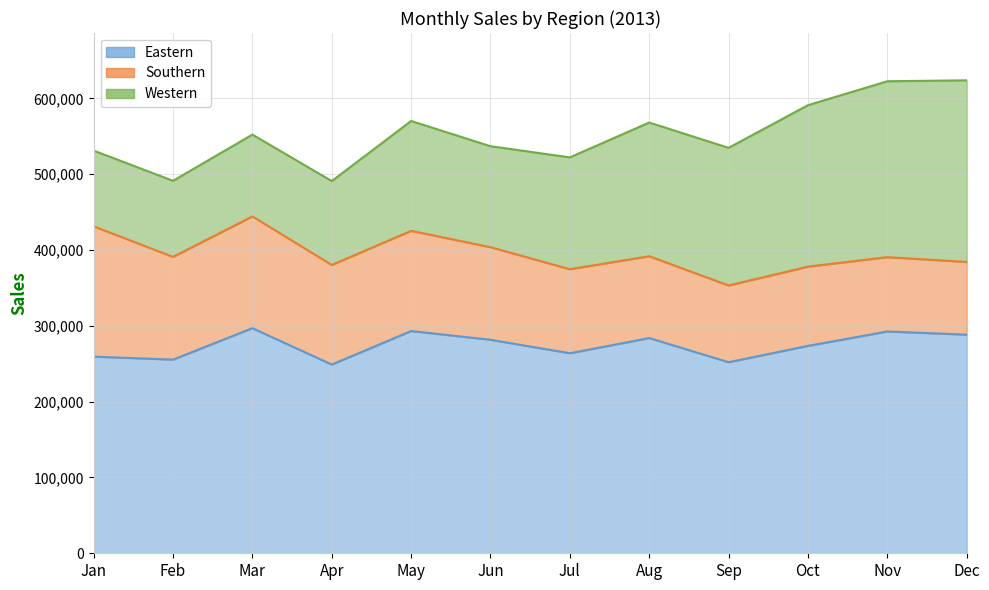

What is the value of the Southern point at the 2nd from the left?

135497